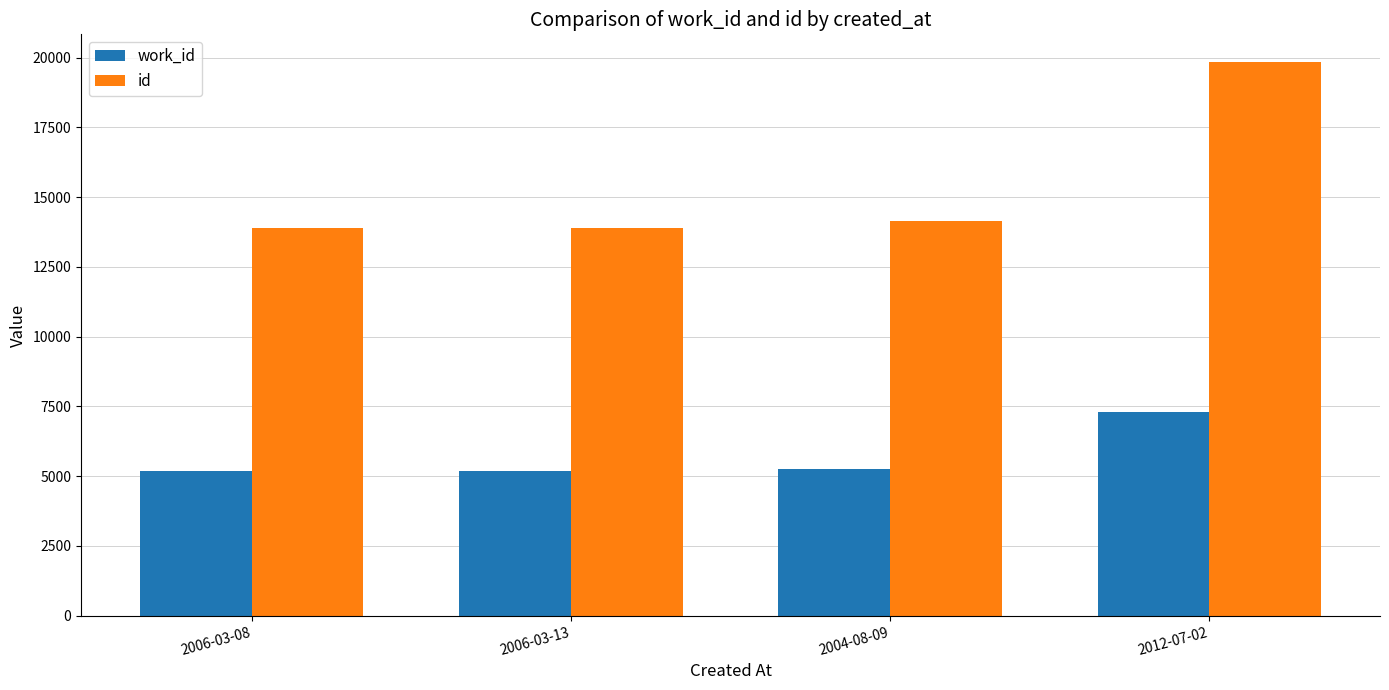

Is it true that work_id equals 2951 at 2004-08-09?

False